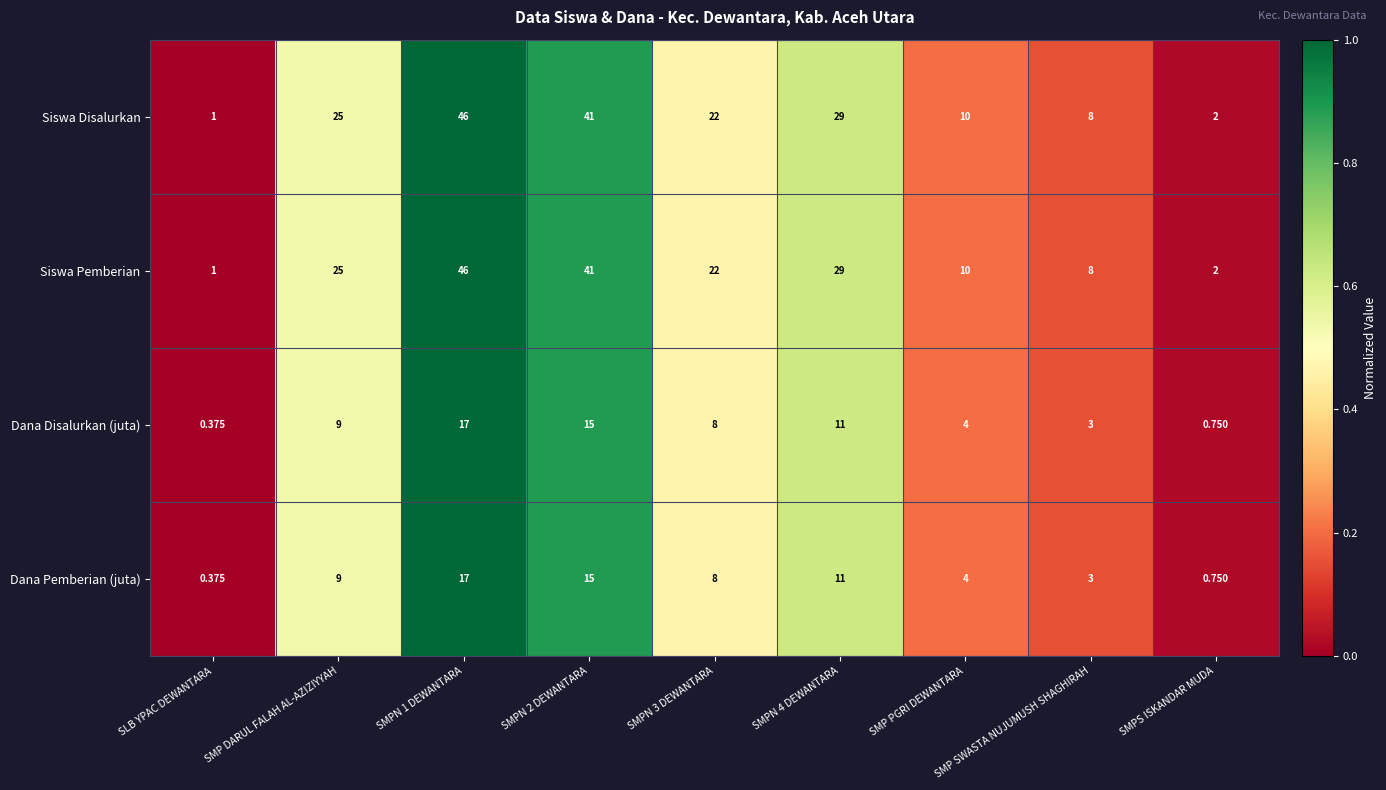

At which label does Siswa Pemberian first exceed 22?

SMP DARUL FALAH AL-AZIZIYYAH